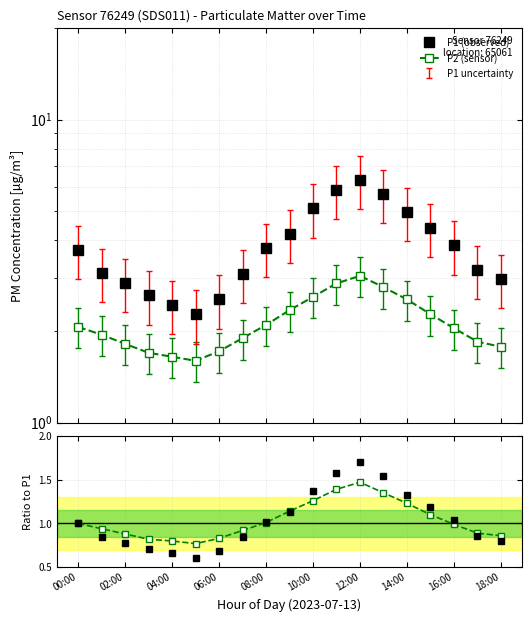

What is the value of the P2 (sensor) point at the 5th from the left?

1.6